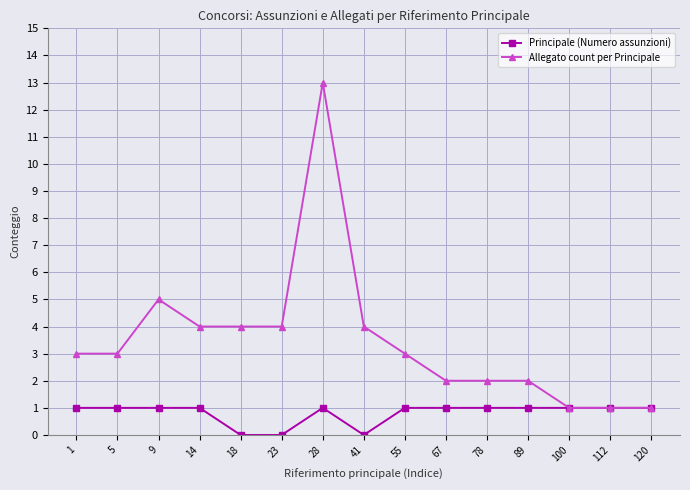

The Principale (Numero assunzioni) series shows 0 at 112. True or false?

False